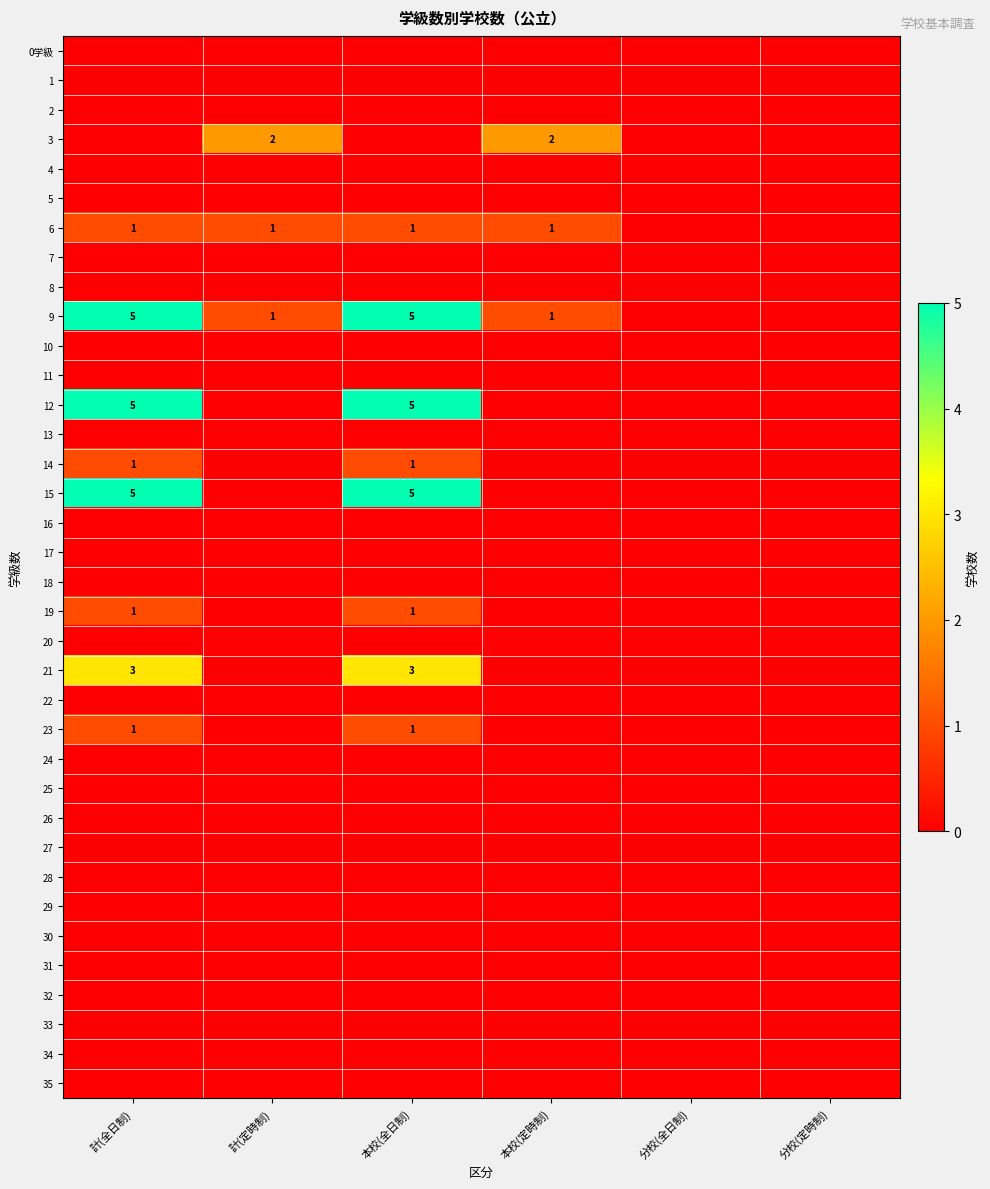

The value of 23 at 計(全日制) is 1. True or false?

True